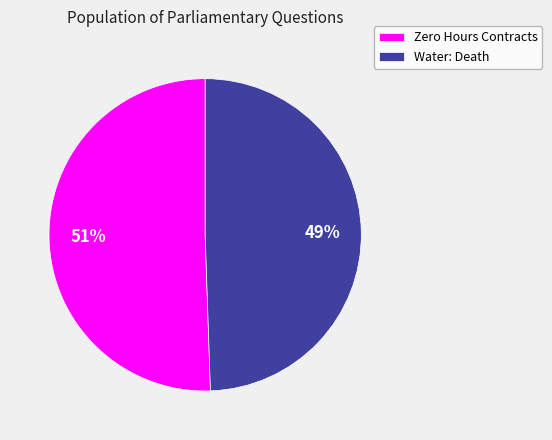

To the nearest percent, what is the average slice percentage?

50%